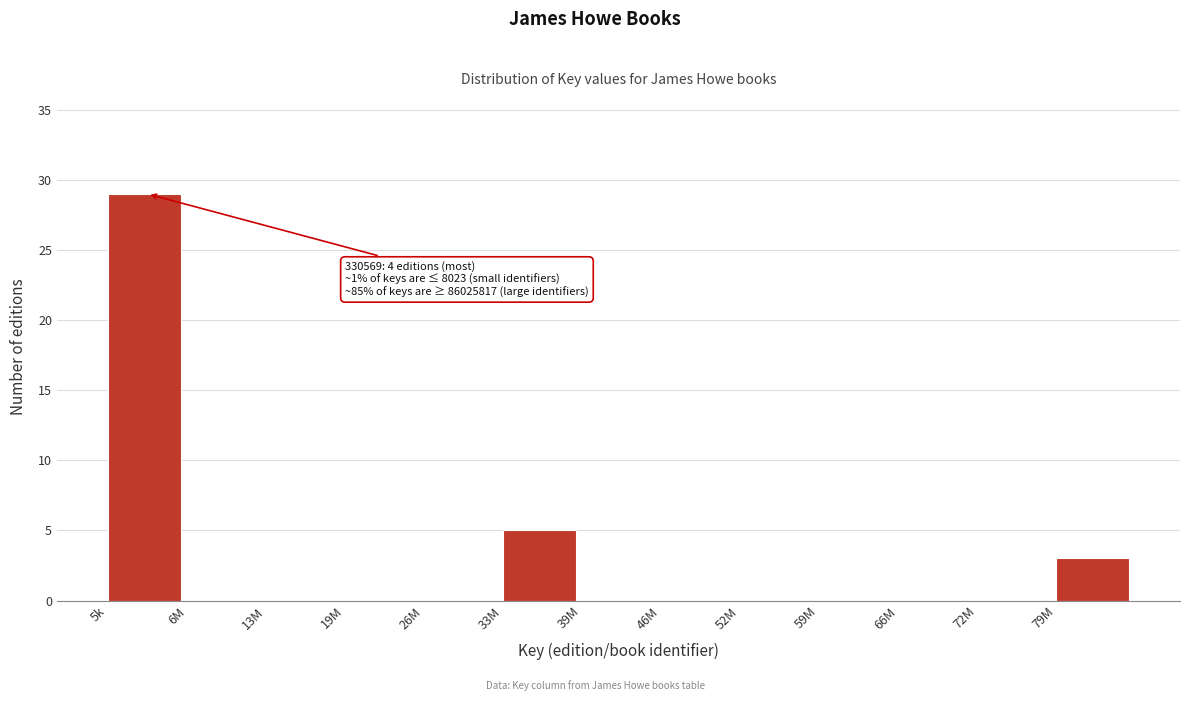

Reading right to left, extract all data points from this chart.

79M=3	72M=0	66M=0	59M=0	52M=0	46M=0	39M=0	33M=5	26M=0	19M=0	13M=0	6M=0	5k=29